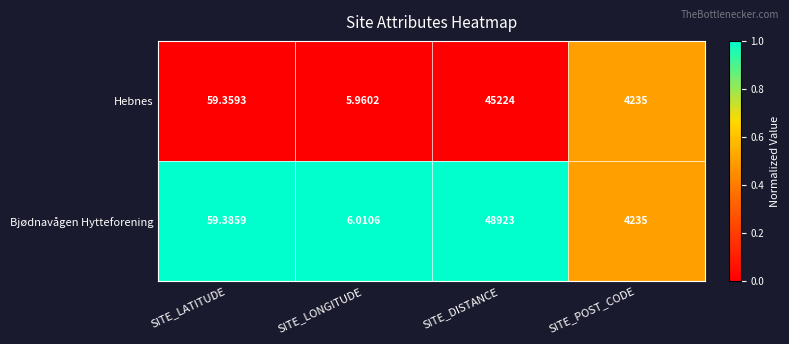

At which label does Bjødnavågen Hytteforening first exceed 4235?

SITE_DISTANCE